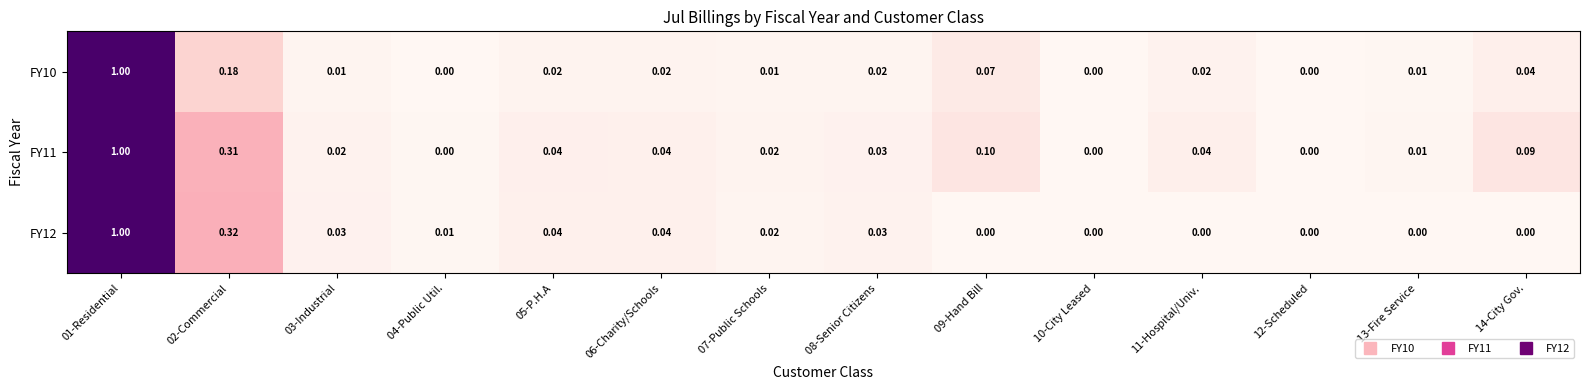

Count the number of categories in the chart.

14